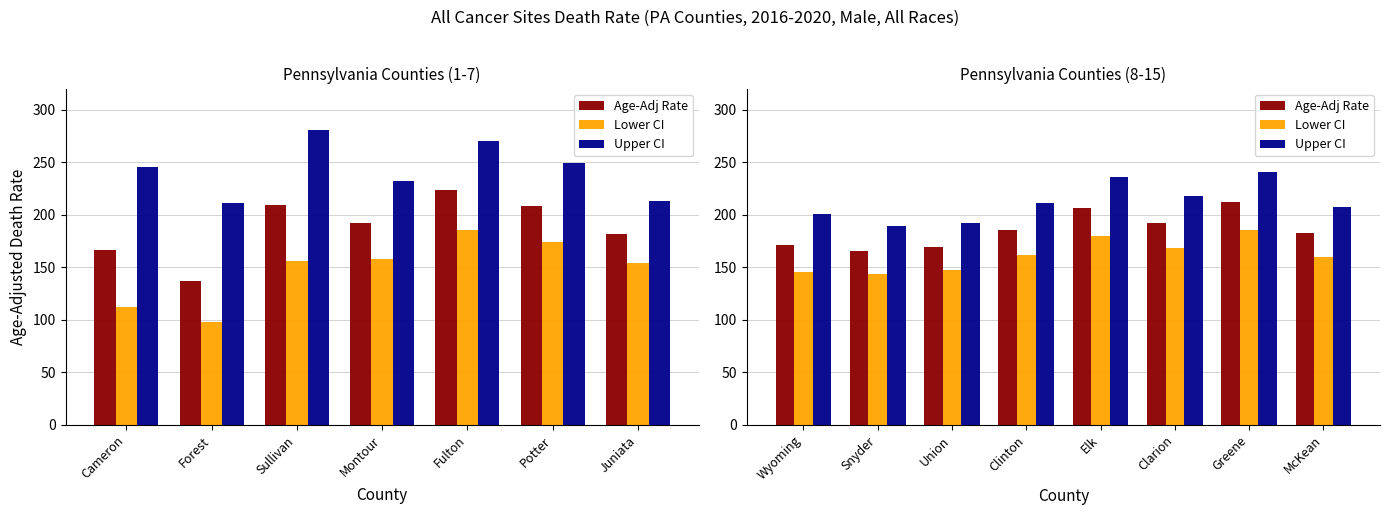

Count the number of data series in this chart.

3